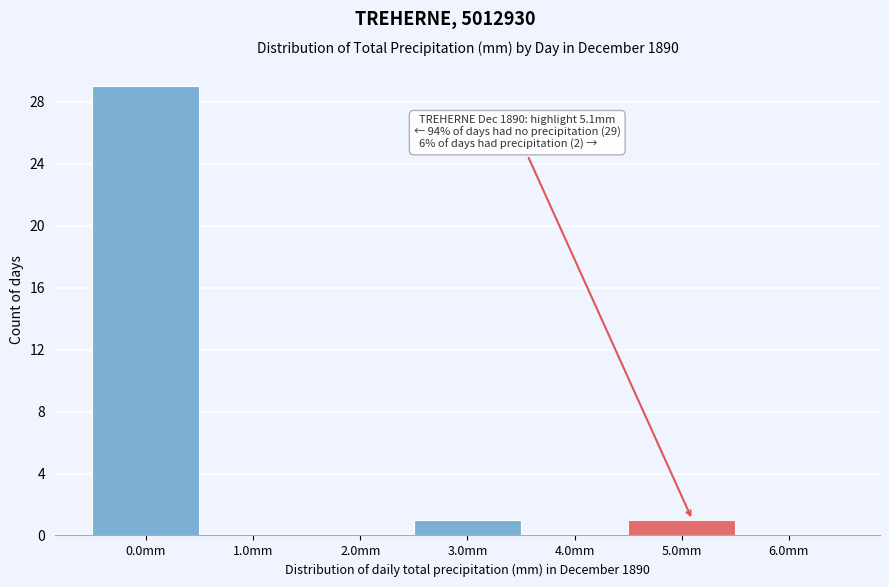

Which range on the x-axis has the tallest bar?

-0.5 to 0.5